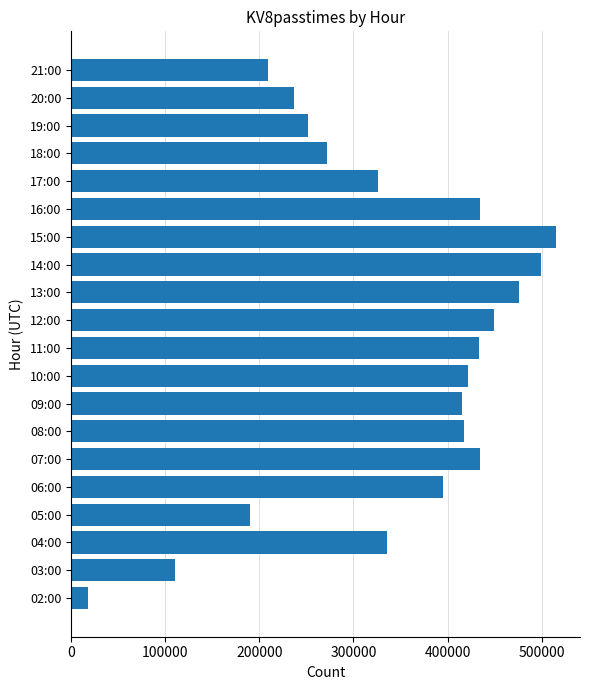

Is it true that the value at 04:00 is 335654?

True